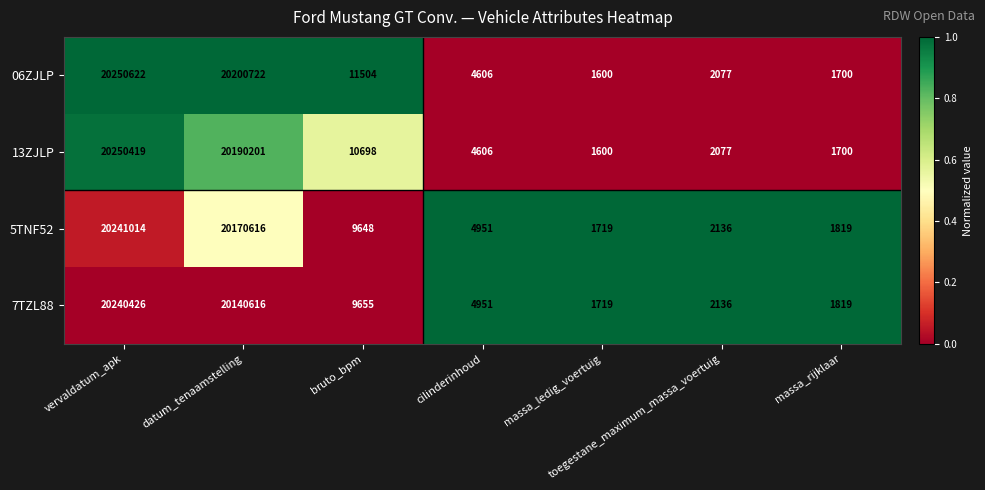

List the series in order of their peak value, highest first.

06ZJLP, 13ZJLP, 5TNF52, 7TZL88